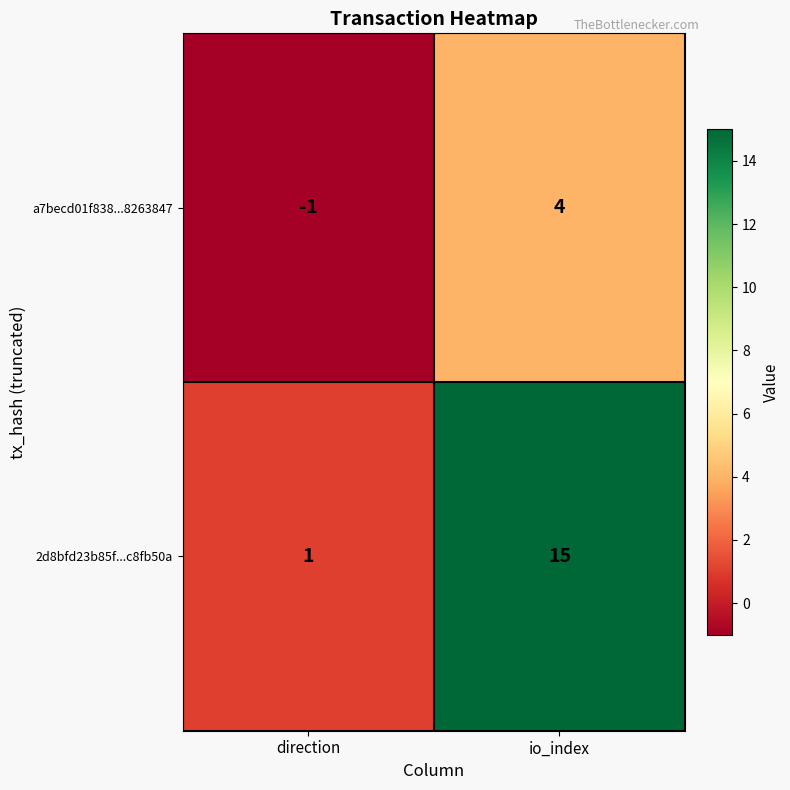

Which label corresponds to the largest value in the chart?

io_index